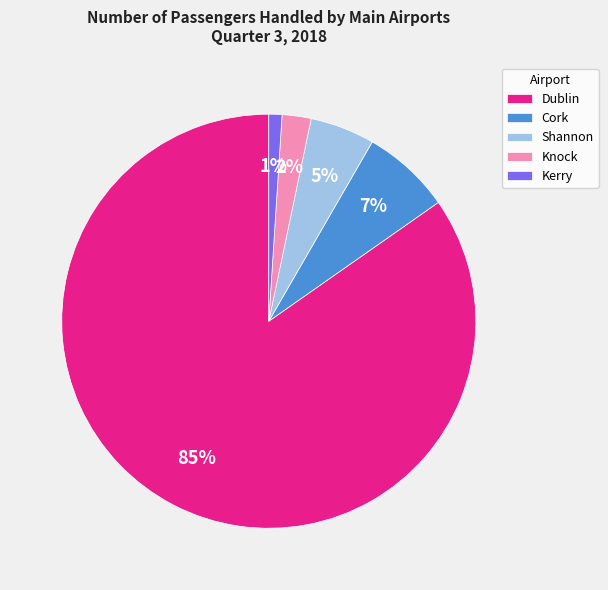

Combined, do Knock and Kerry account for over 50%?

No